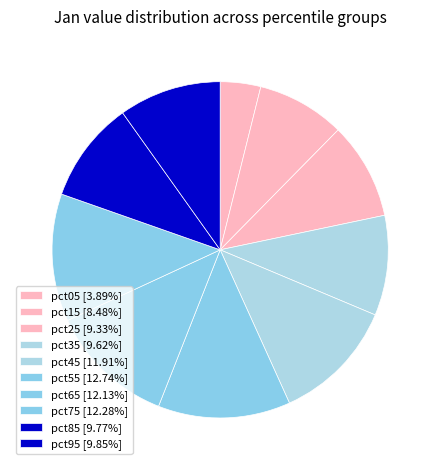

What is the smallest slice in the pie chart?

pct05